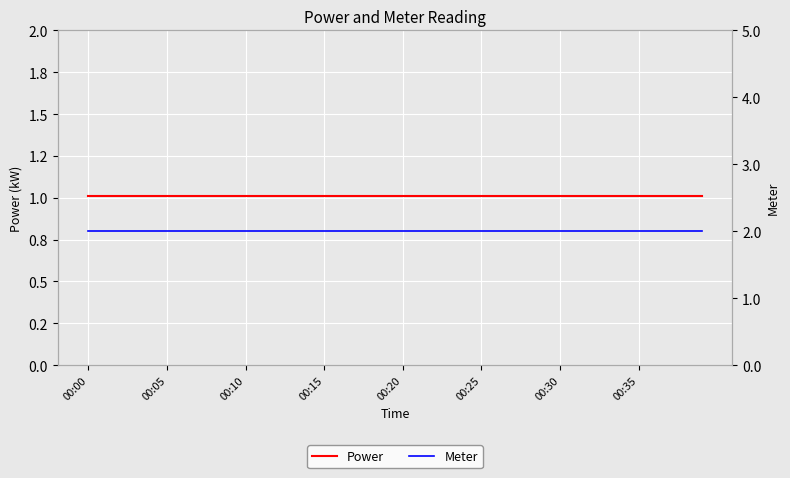

At which category is the sum across all series the highest?

00:00